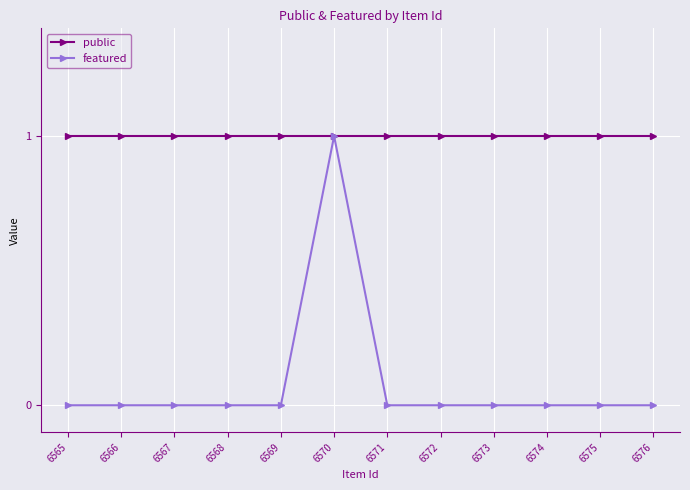

The public series shows 0 at 6576. True or false?

False